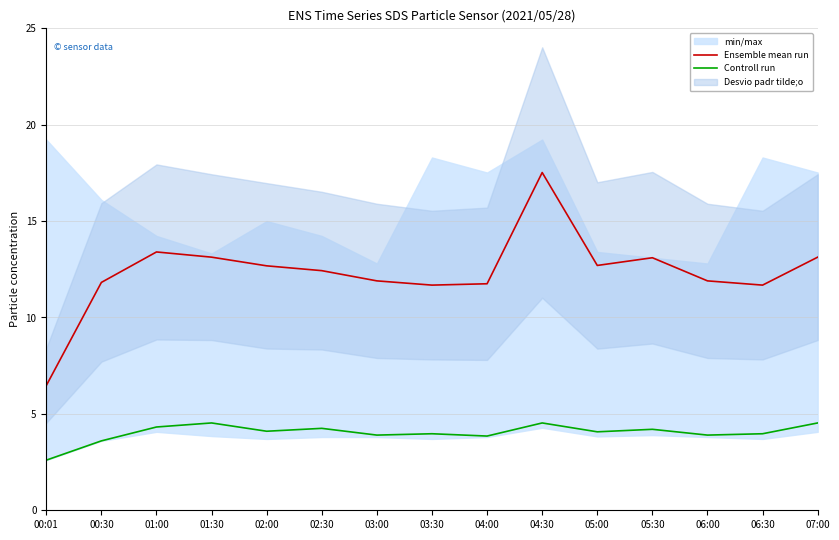

How many lines are shown in the chart?

2